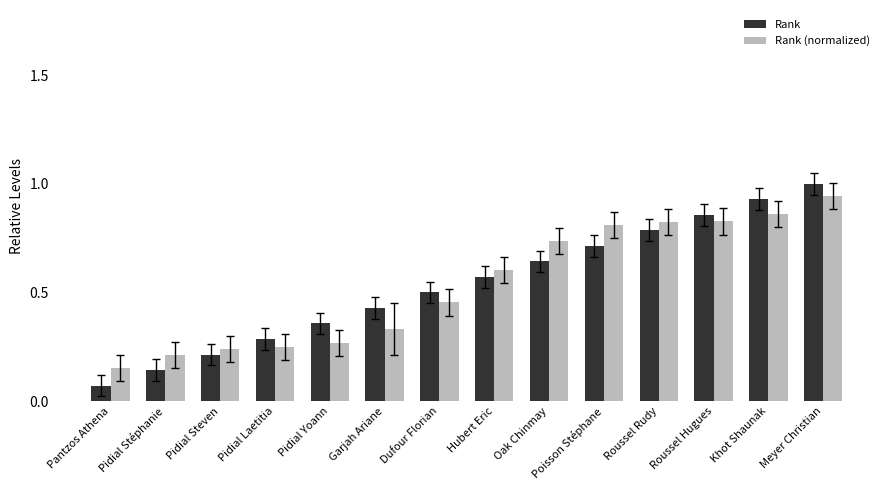

What is the maximum value for Rank?

1.0